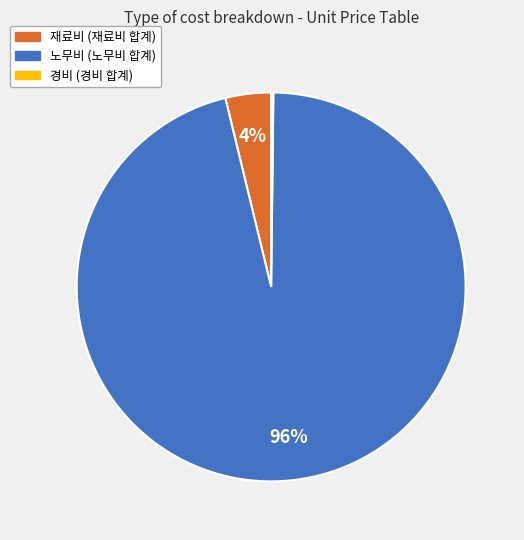

Does any single category account for the majority?

Yes